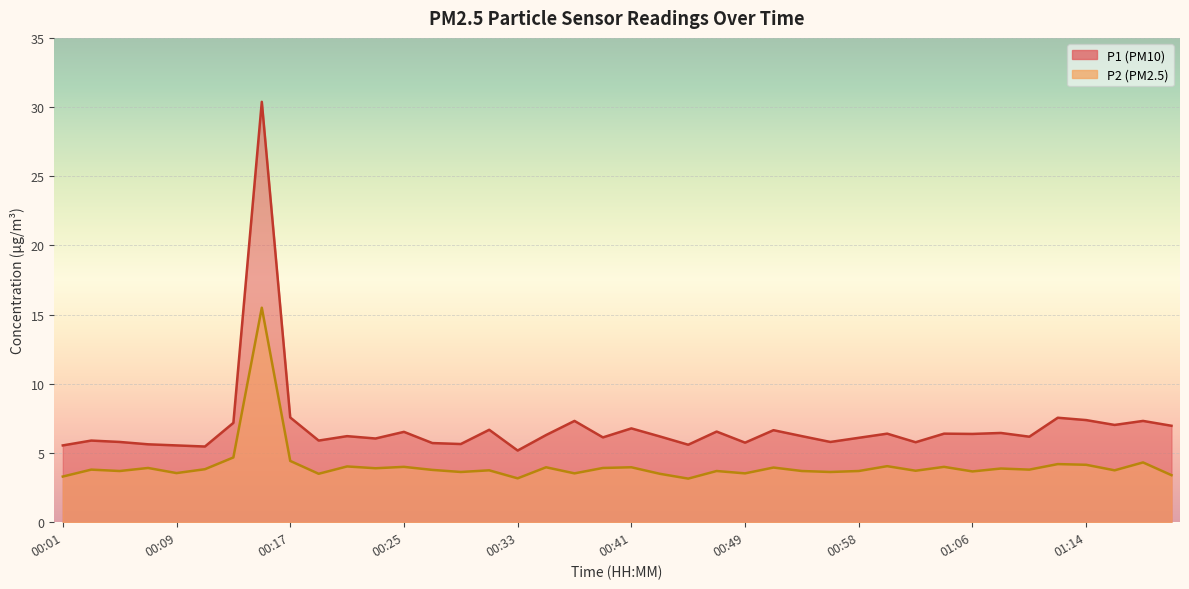

What is the lowest value of the P1 series?

5.2